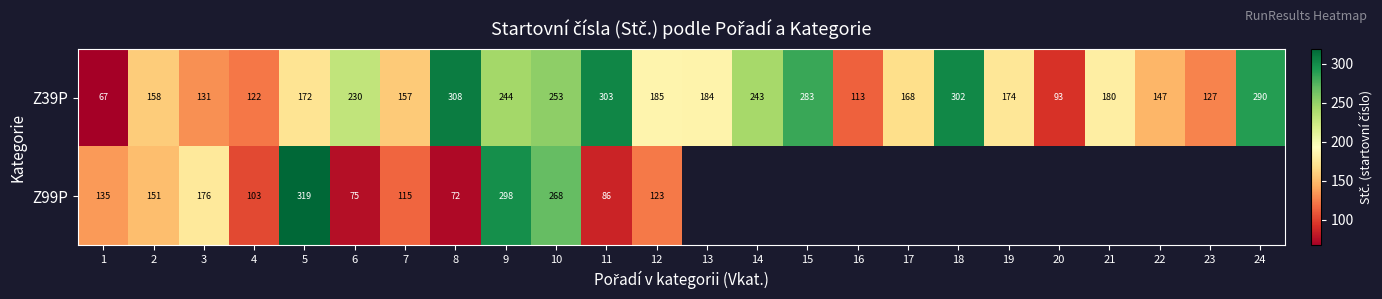

The value of Z99P at 2 is 34. True or false?

False